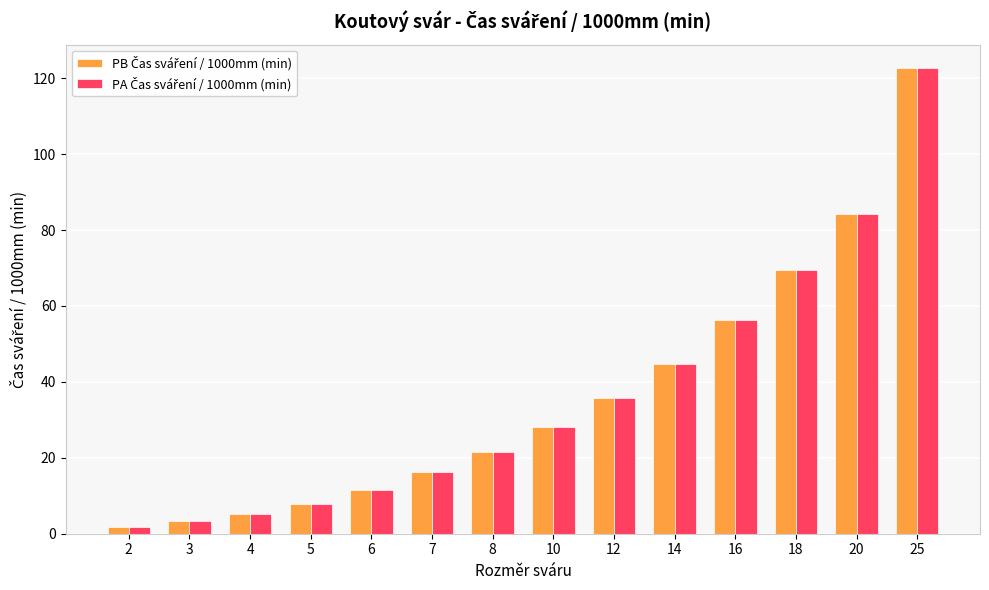

At which category is the sum across all series the highest?

25